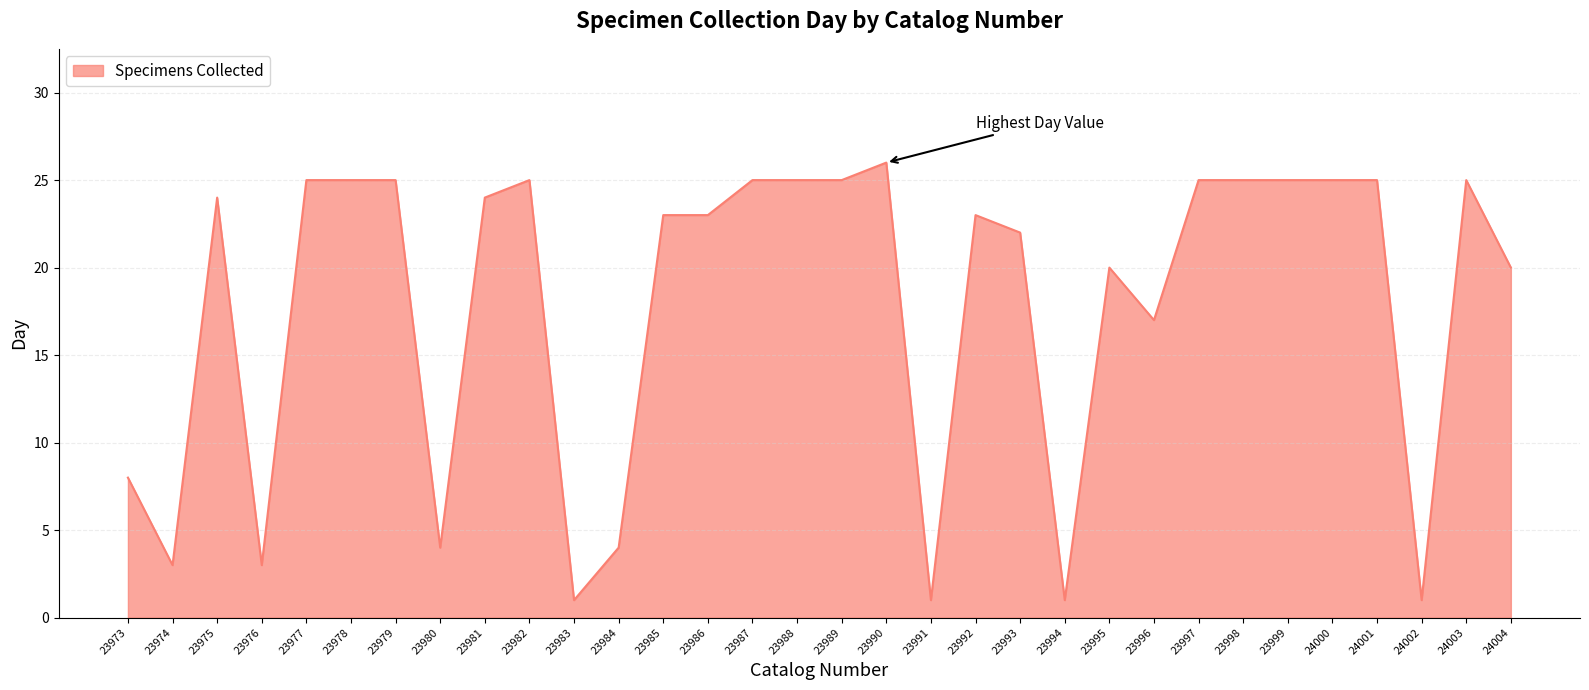

How many series are shown in this chart?

1